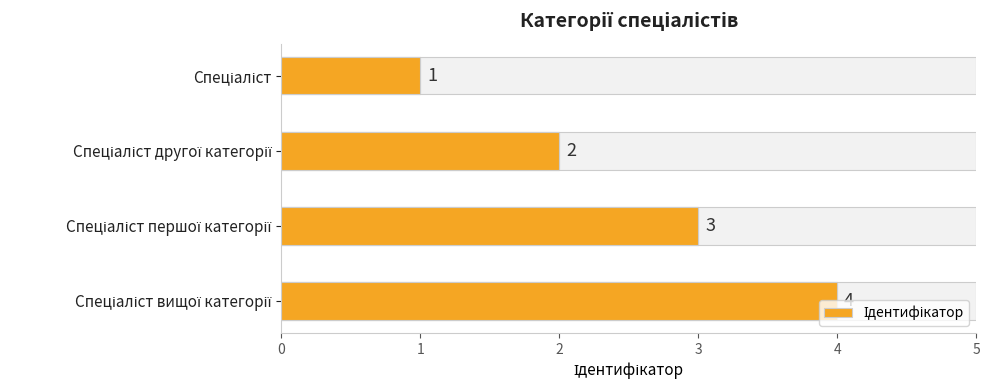

The chart shows a value of 1 at Спеціаліст другої категорії. True or false?

False